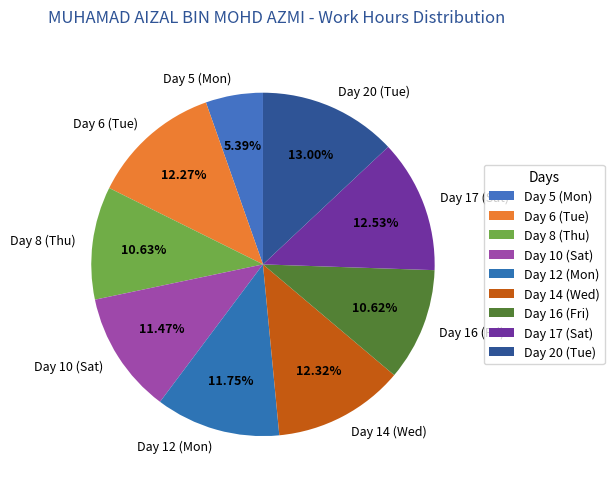

How many segments does this pie chart have?

9